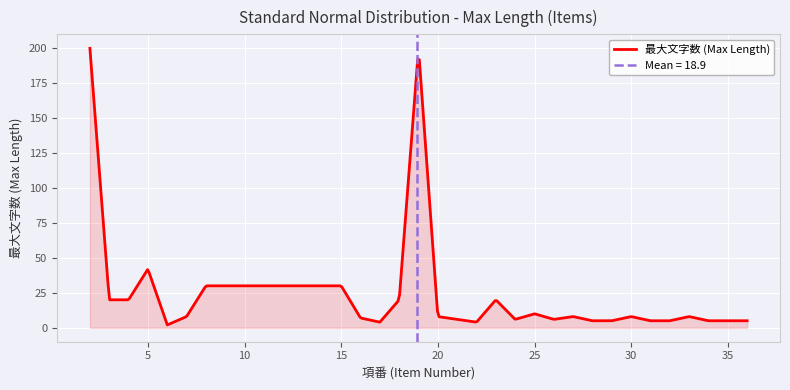

List the labels in order of value, smallest first.

6, 17, 22, 28, 29, 31, 32, 34, 35, 36, 24, 26, 16, 7, 20, 27, 30, 33, 25, 3, 4, 18, 23, 8, 9, 10, 11, 12, 13, 14, 15, 5, 2, 19